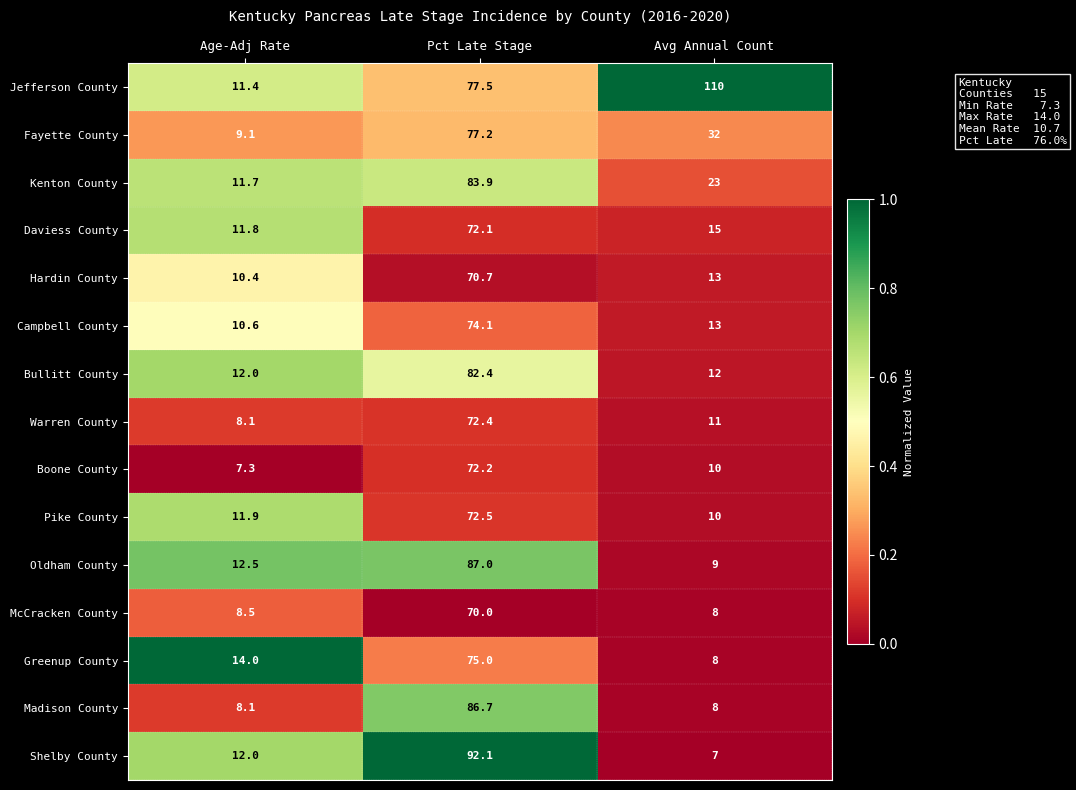

Rank the series by their maximum value, from highest to lowest.

Jefferson County, Shelby County, Oldham County, Madison County, Kenton County, Bullitt County, Fayette County, Greenup County, Campbell County, Pike County, Warren County, Boone County, Daviess County, Hardin County, McCracken County